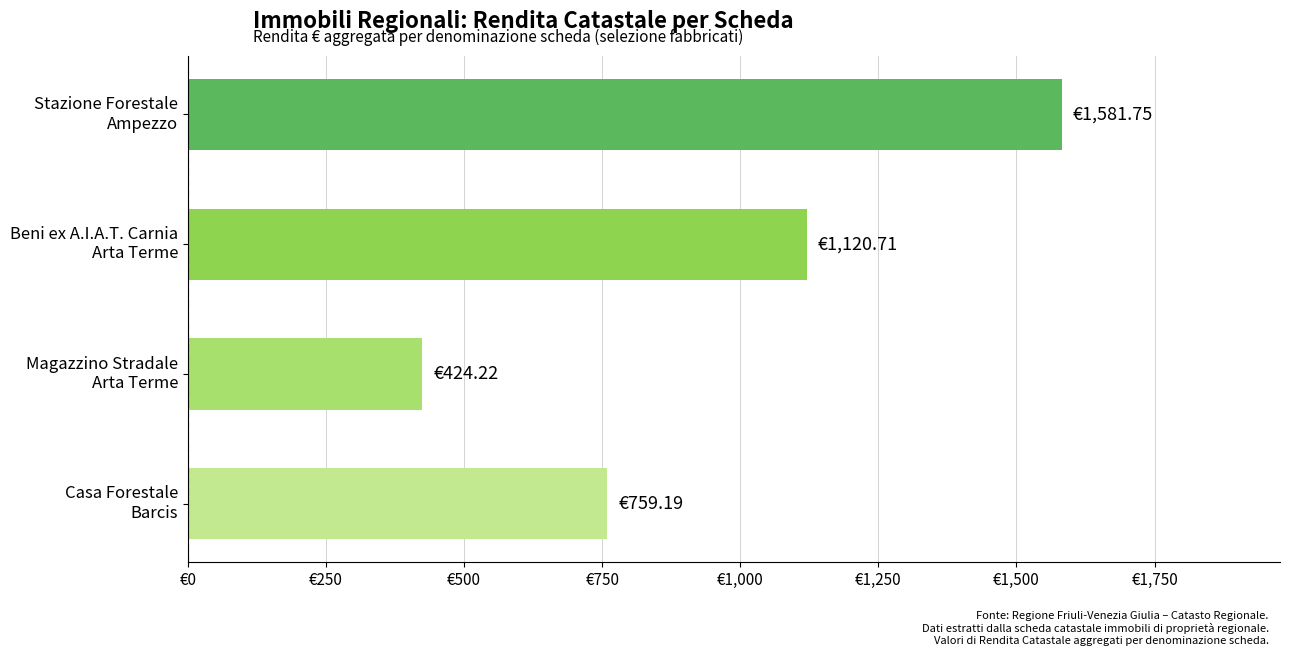

Are the bars horizontal?

Yes